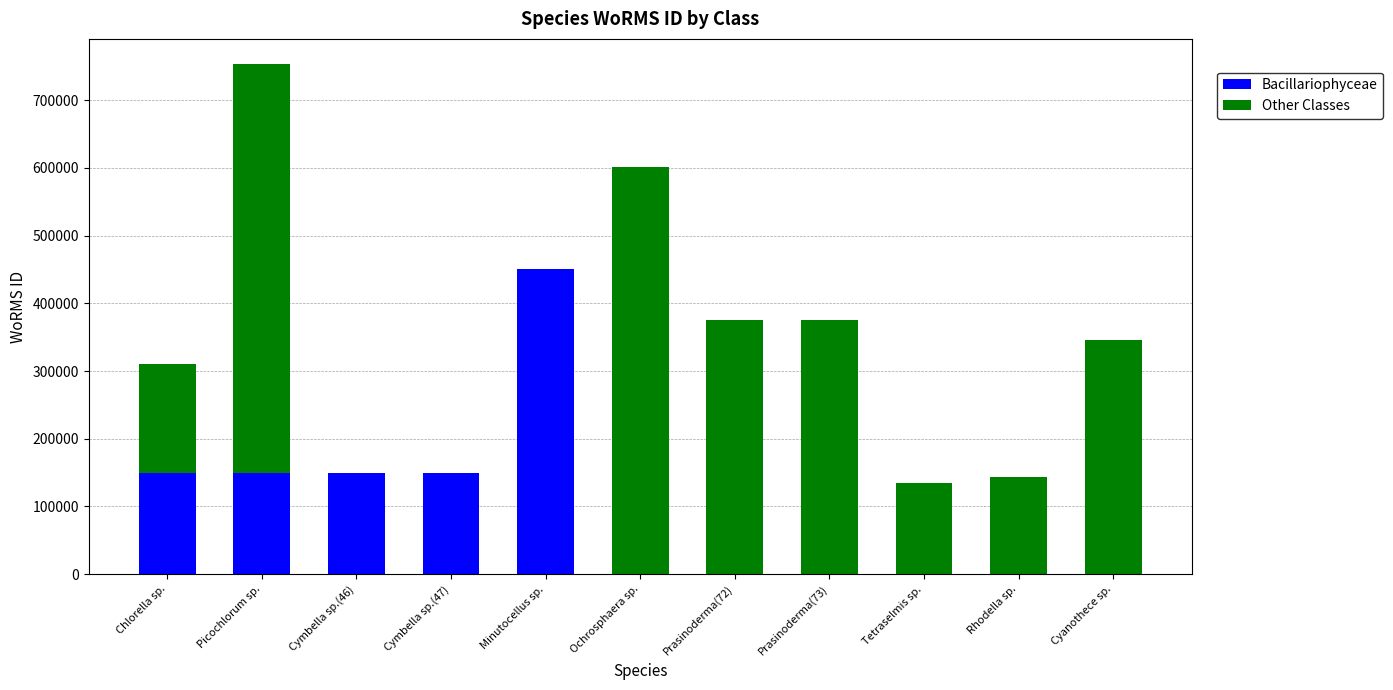

At which category is the sum across all series the highest?

Picochlorum sp.